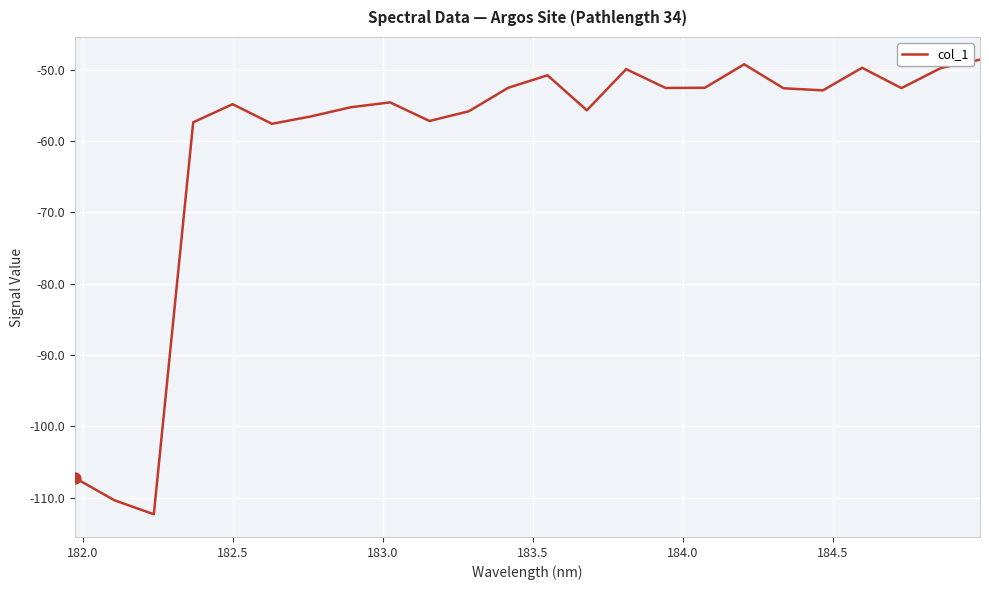

What is the smallest value displayed?

-112.3